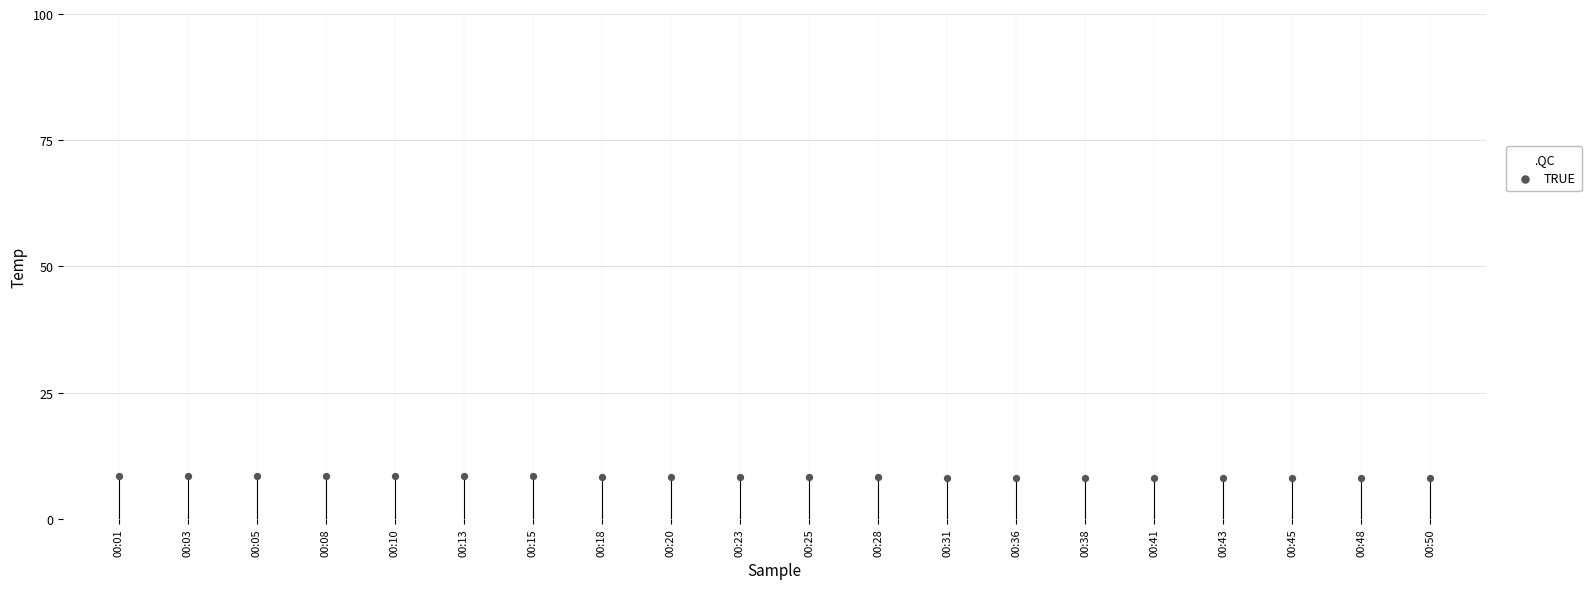

What is the range of Y values (max minus min)?

0.5